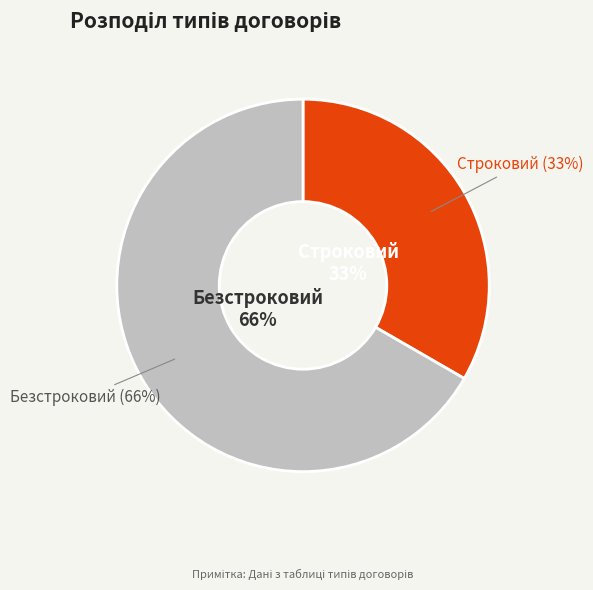

Is it true that Строковий is 33% of the pie?

True